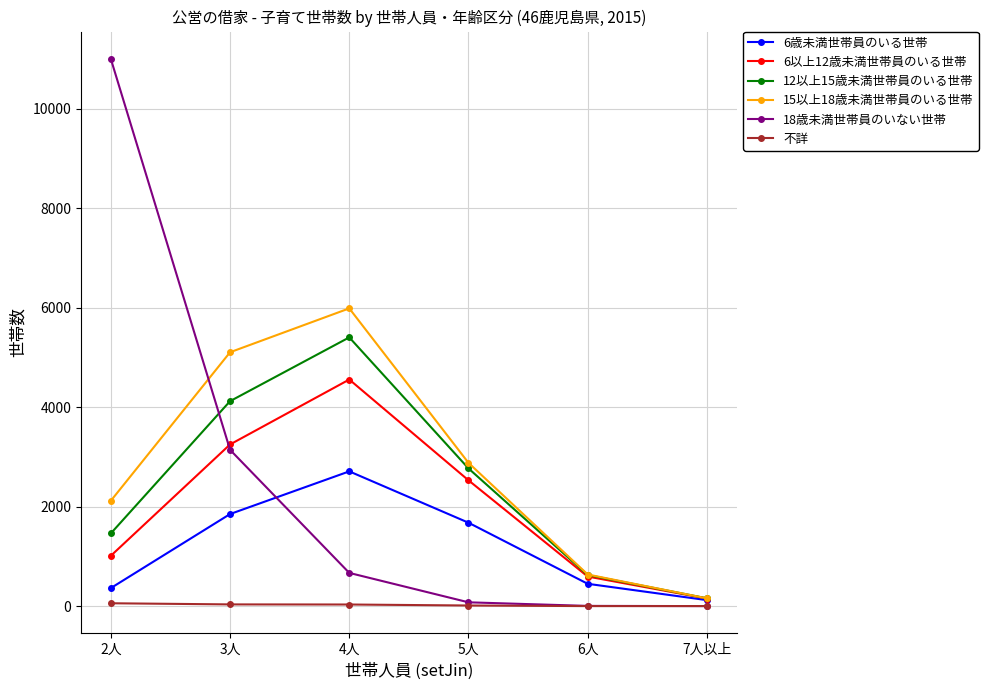

Which series has the largest range (max minus min)?

18歳未満世帯員のいない世帯